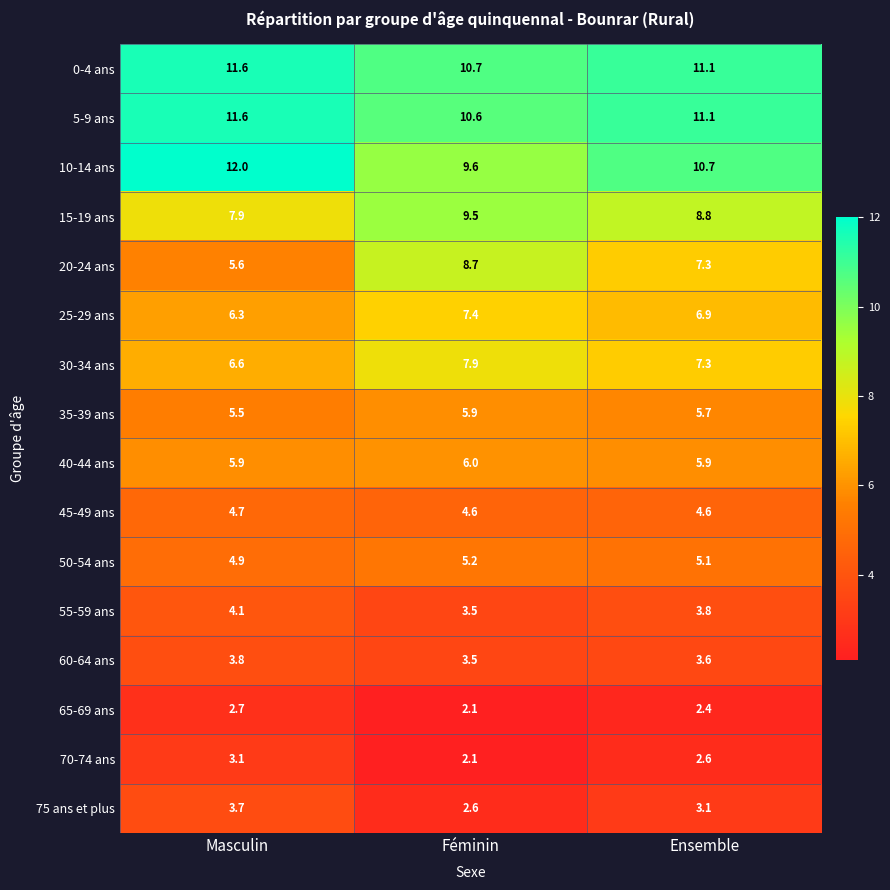

What is the total value across all series at Féminin?

99.9